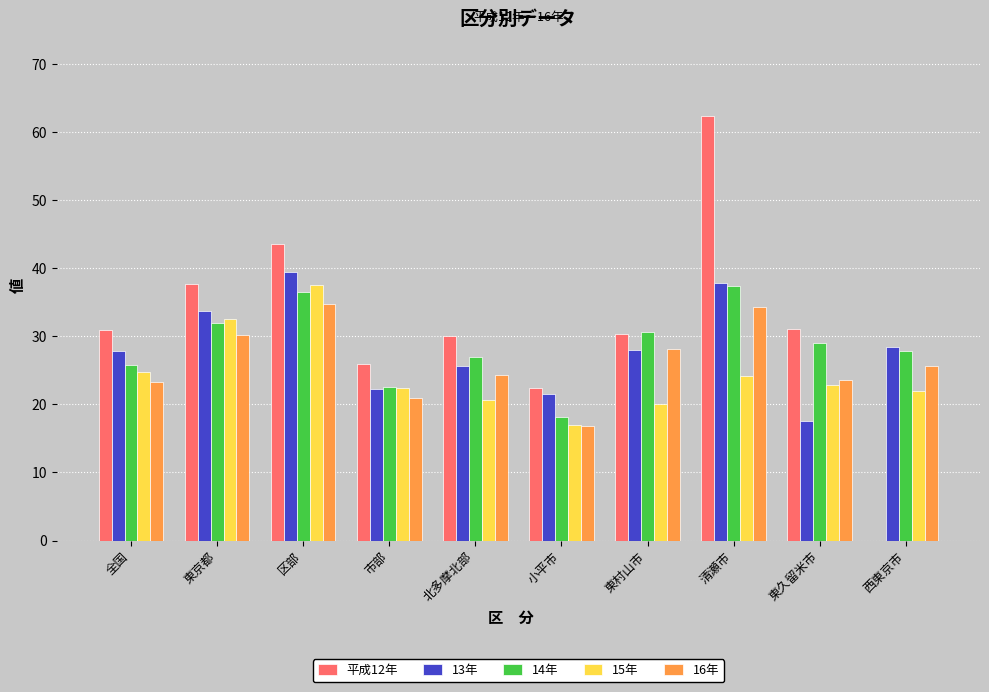

Is the value of 14年 at 市部 greater than the value of 13年 at 東久留米市?

Yes